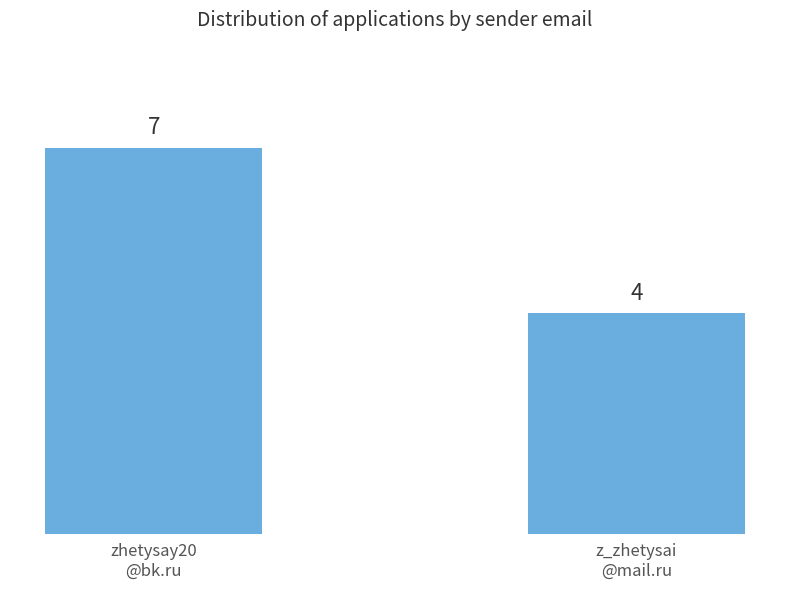

Reading left to right, what are all the values shown in this chart?

7	4